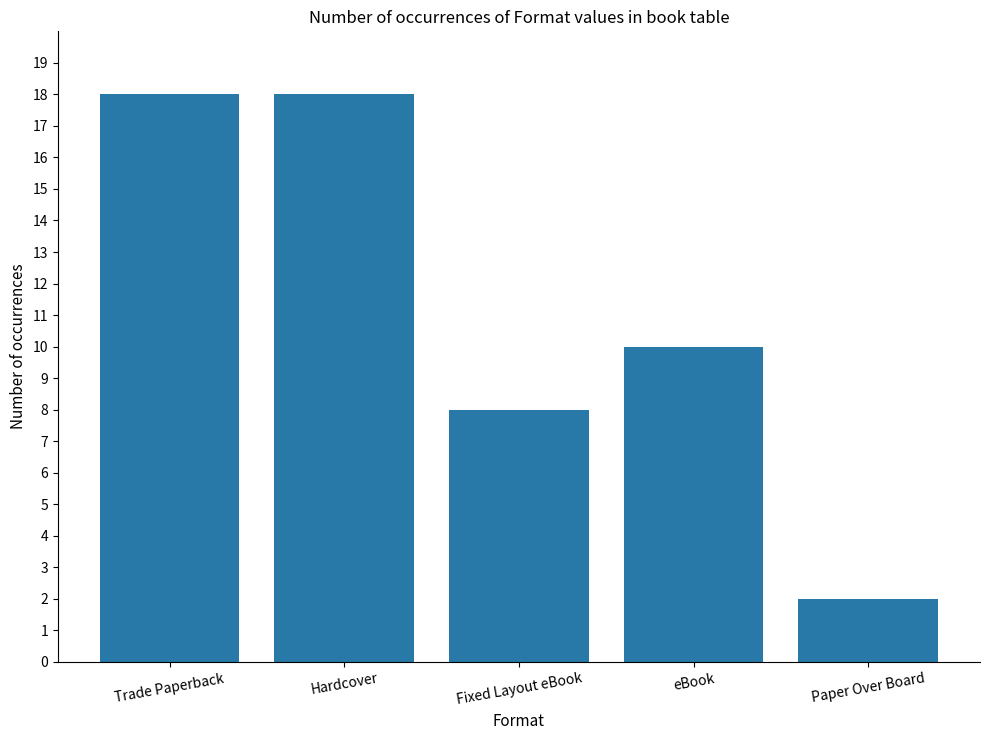

What is the value of the 5th bar from the left?

2